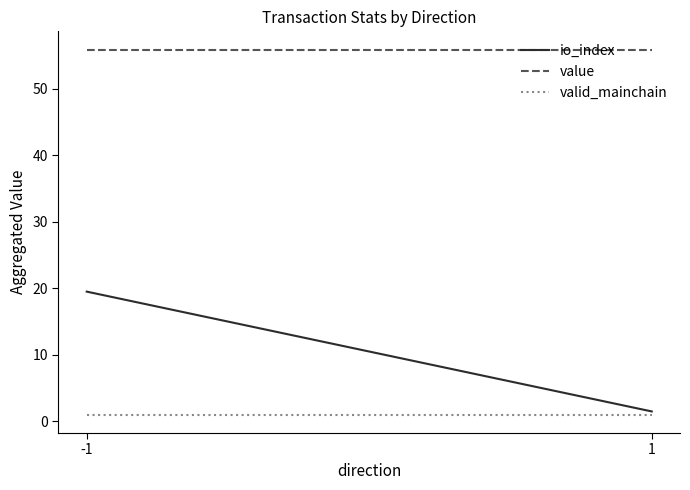

Which series has the widest spread of values?

io_index